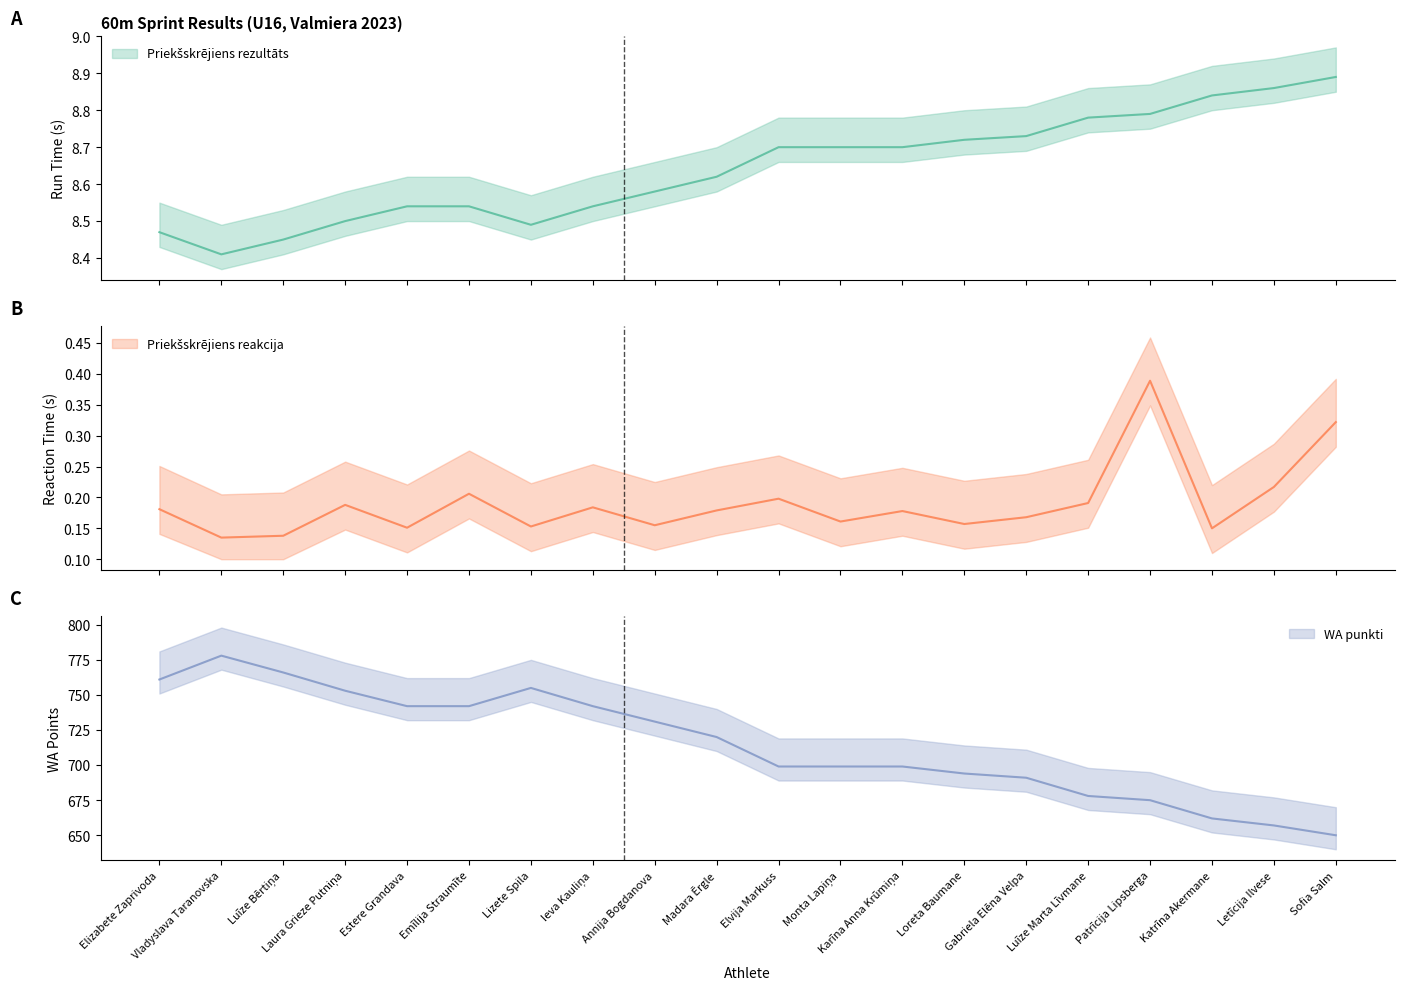

Reading left to right, what are all the values shown in this chart?

Priekšskrējiens rezultāts: Elizabete Zaprivoda=8.5	Vladyslava Taranovska=8.4	Luīze Bērtiņa=8.4	Laura Grieze Putniņa=8.5	Estere Grandava=8.5	Emīlija Straumīte=8.5	Lizete Spila=8.5	Ieva Kauliņa=8.5	Annija Bogdanova=8.6	Madara Ērgle=8.6	Elvija Markuss=8.7	Monta Lapiņa=8.7	Karīna Anna Krūmiņa=8.7	Loreta Baumane=8.7	Gabriela Elēna Velpa=8.7	Luīze Marta Līvmane=8.8	Patrīcija Lipsberga=8.8	Katrīna Akermane=8.8	Letīcija Ilvese=8.9	Sofia Salm=8.9
Priekšskrējiens reakcija: Elizabete Zaprivoda=0.2	Vladyslava Taranovska=0.1	Luīze Bērtiņa=0.1	Laura Grieze Putniņa=0.2	Estere Grandava=0.2	Emīlija Straumīte=0.2	Lizete Spila=0.2	Ieva Kauliņa=0.2	Annija Bogdanova=0.2	Madara Ērgle=0.2	Elvija Markuss=0.2	Monta Lapiņa=0.2	Karīna Anna Krūmiņa=0.2	Loreta Baumane=0.2	Gabriela Elēna Velpa=0.2	Luīze Marta Līvmane=0.2	Patrīcija Lipsberga=0.4	Katrīna Akermane=0.1	Letīcija Ilvese=0.2	Sofia Salm=0.3
WA punkti: Elizabete Zaprivoda=761.0	Vladyslava Taranovska=778.0	Luīze Bērtiņa=766.0	Laura Grieze Putniņa=753.0	Estere Grandava=742.0	Emīlija Straumīte=742.0	Lizete Spila=755.0	Ieva Kauliņa=742.0	Annija Bogdanova=731.0	Madara Ērgle=720.0	Elvija Markuss=699.0	Monta Lapiņa=699.0	Karīna Anna Krūmiņa=699.0	Loreta Baumane=694.0	Gabriela Elēna Velpa=691.0	Luīze Marta Līvmane=678.0	Patrīcija Lipsberga=675.0	Katrīna Akermane=662.0	Letīcija Ilvese=657.0	Sofia Salm=650.0